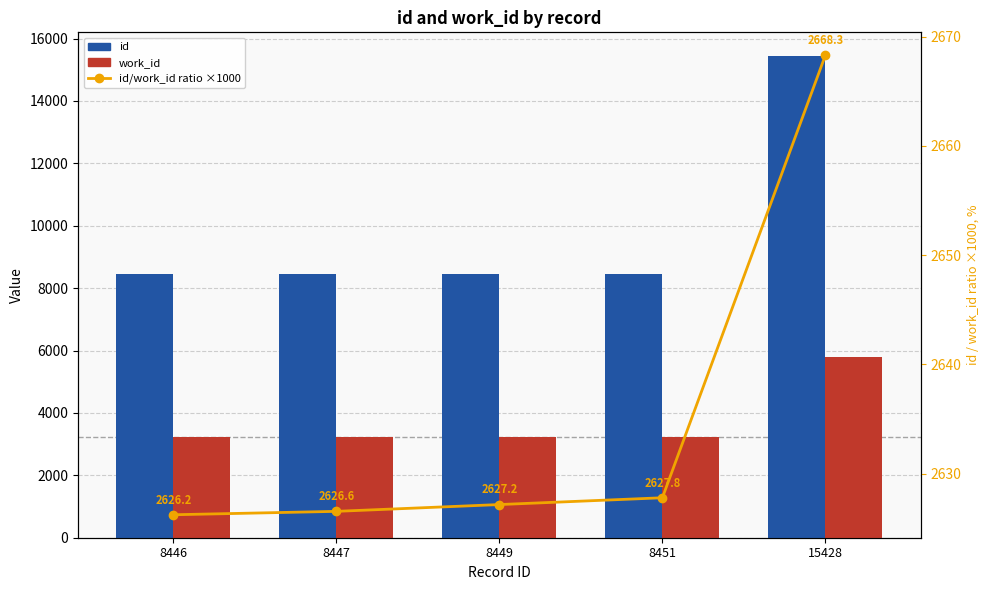

What is the value of the id/work_id ratio ×1000 bar at the 5th from the left?

2668.3